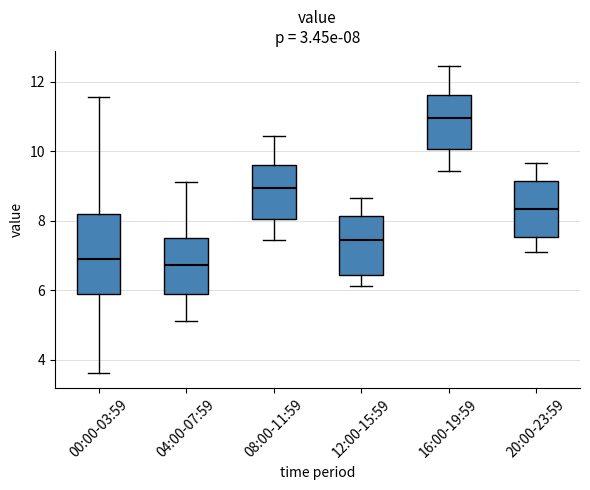

Which box is the tallest, from its lower edge to its upper edge?

00:00-03:59